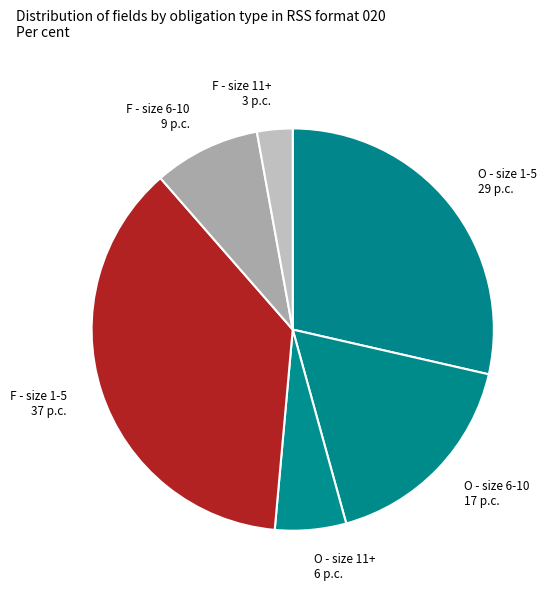

True or false: O - size 6-10 accounts for 8% of the total.

False